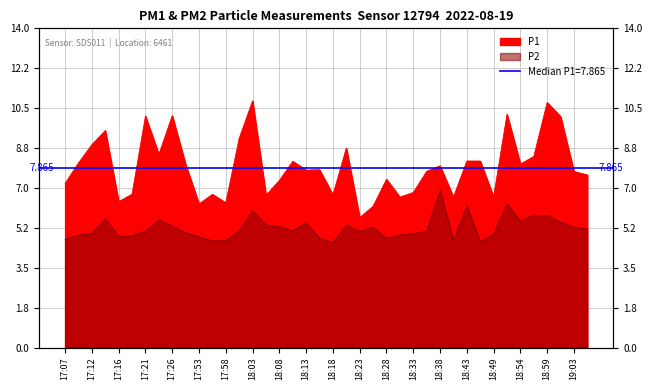

How many data points does each series have?

40